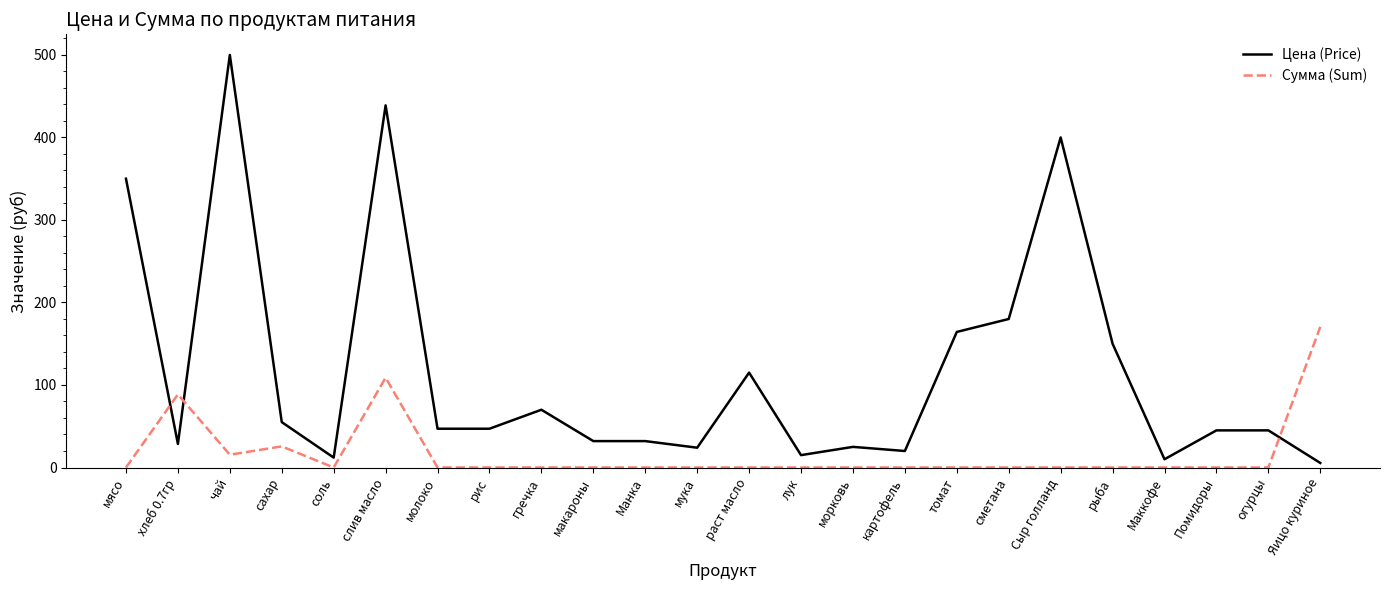

What position from the right is раст масло?

12